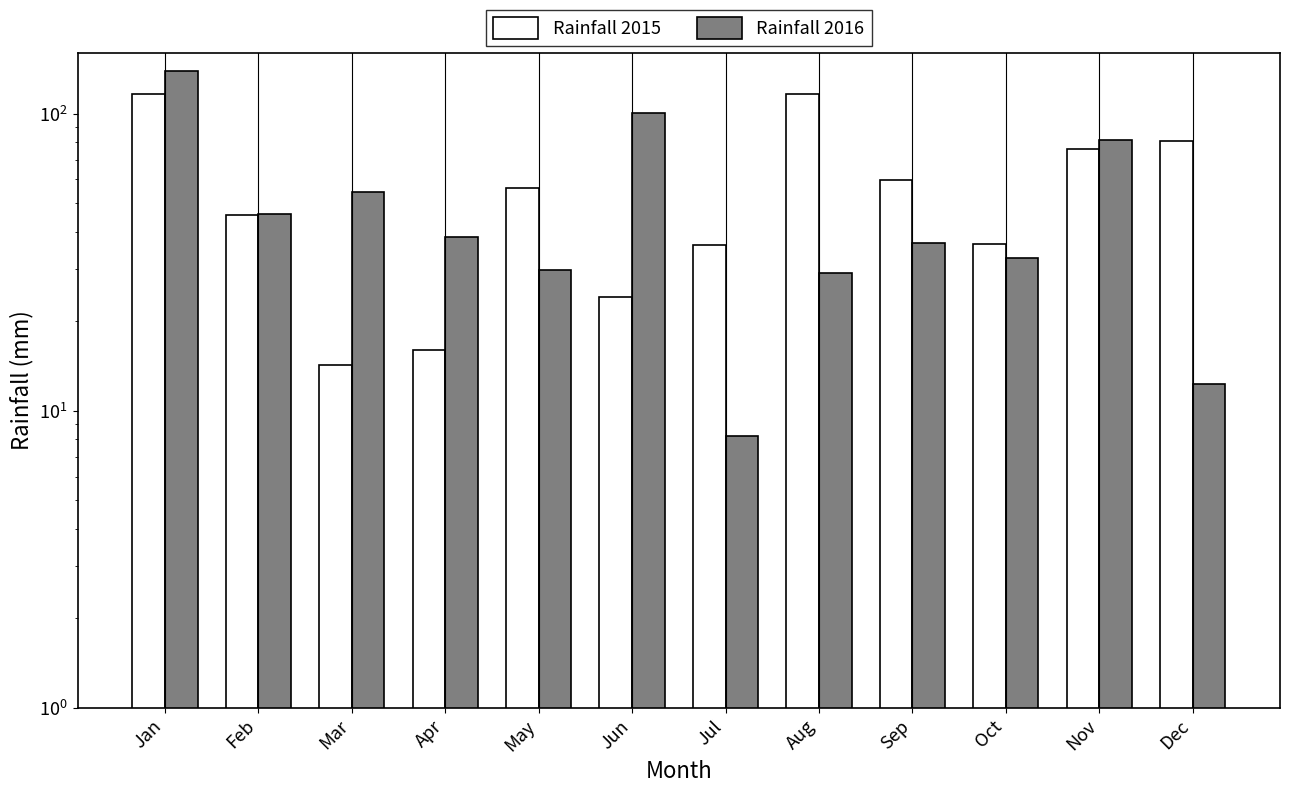

Rank the series by their maximum value, from lowest to highest.

Rainfall 2015, Rainfall 2016